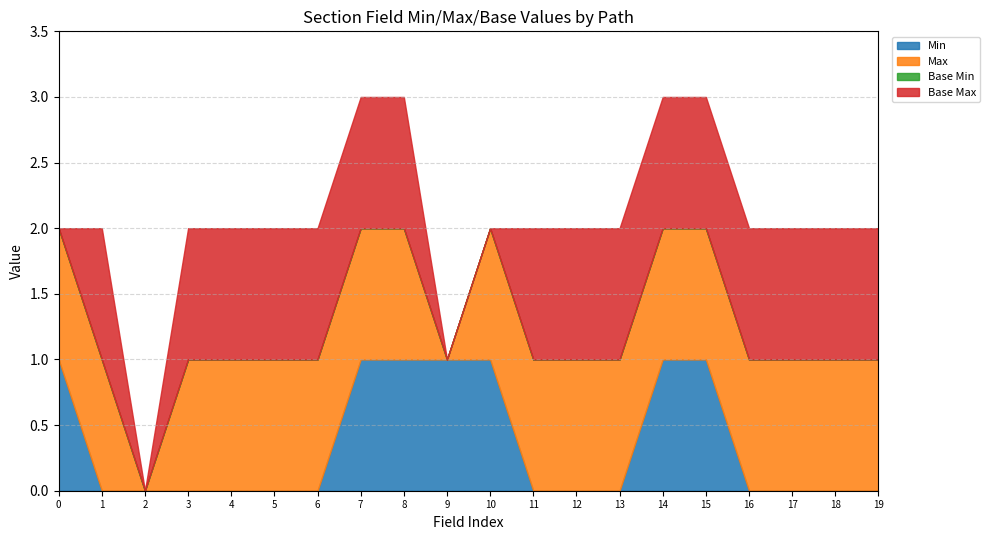

True or false: Base Min and Base Max cross at least once.

False